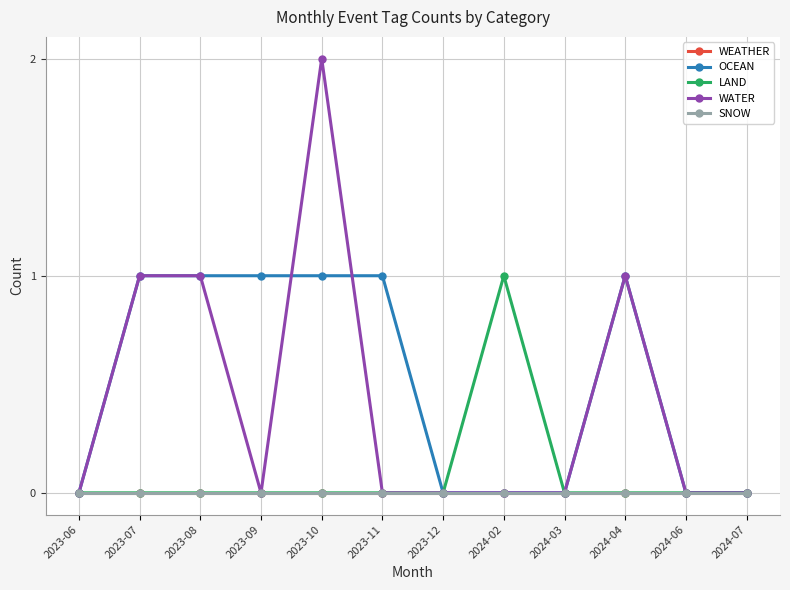

What position from the right is 2023-06?

12